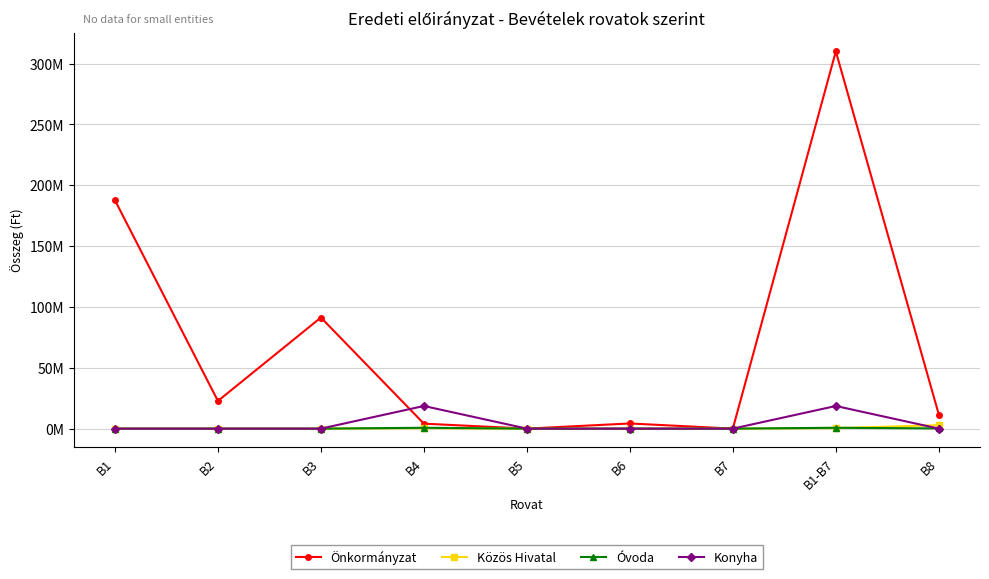

Is the value of Közös Hivatal at B4 greater than the value of Konyha at B7?

Yes